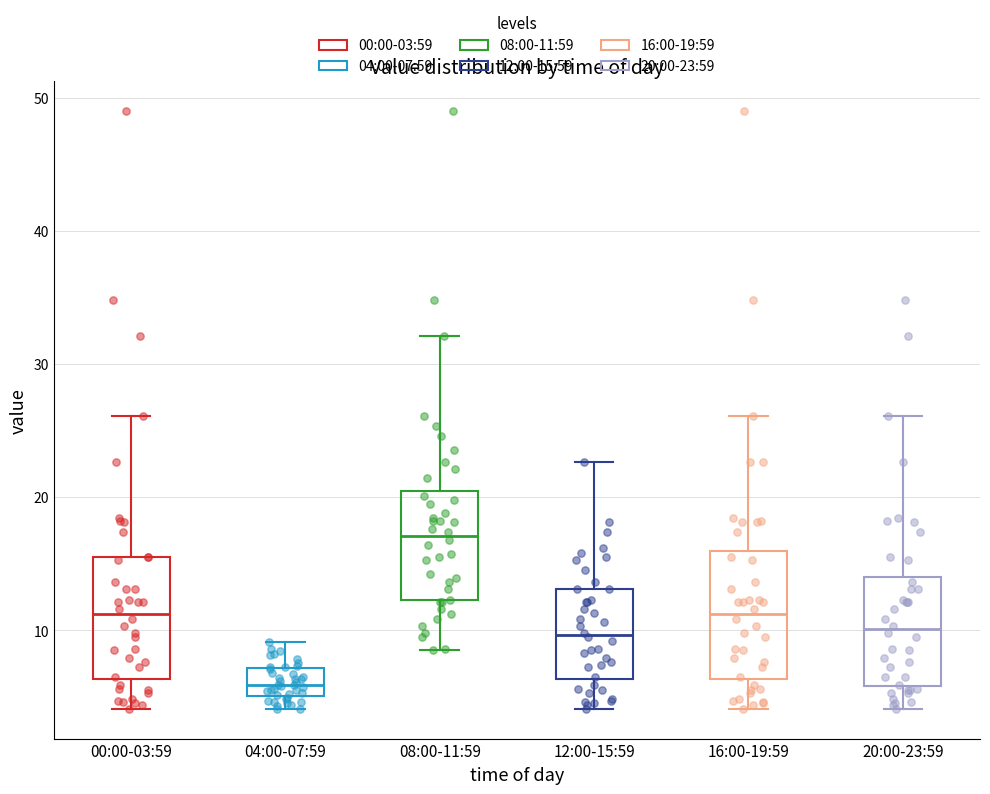

Where does the upper whisker of the box for 00:00-03:59 end on the y-axis? The values are not printed on the chart, so give them approximately, as read against the axis.

26